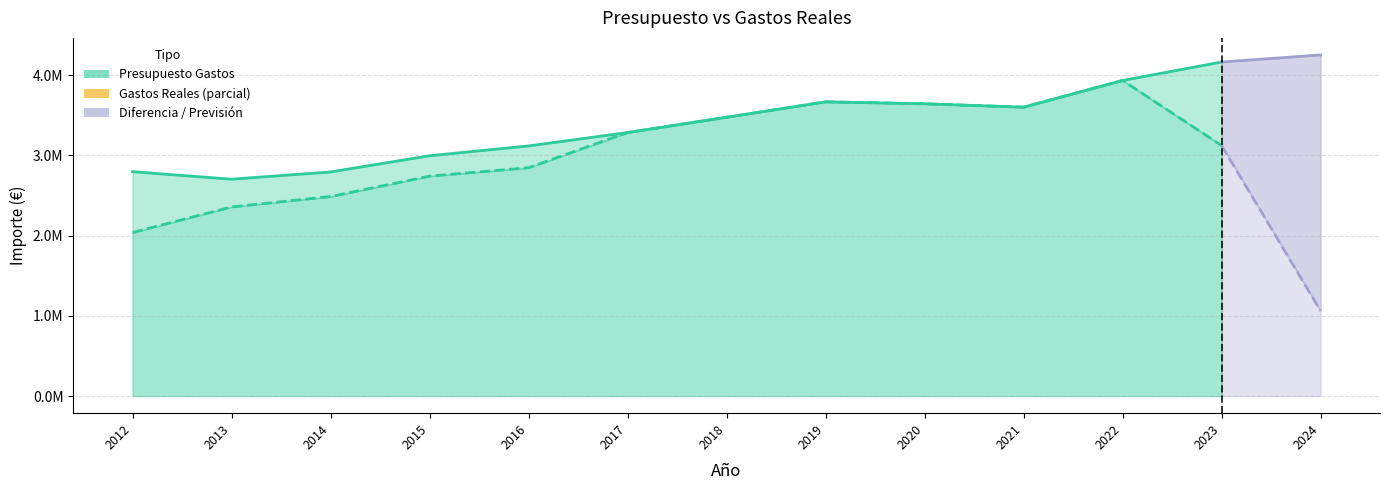

Is the value of Gastos Reales at 2012 greater than the value of Presupuesto Gastos at 2013?

No